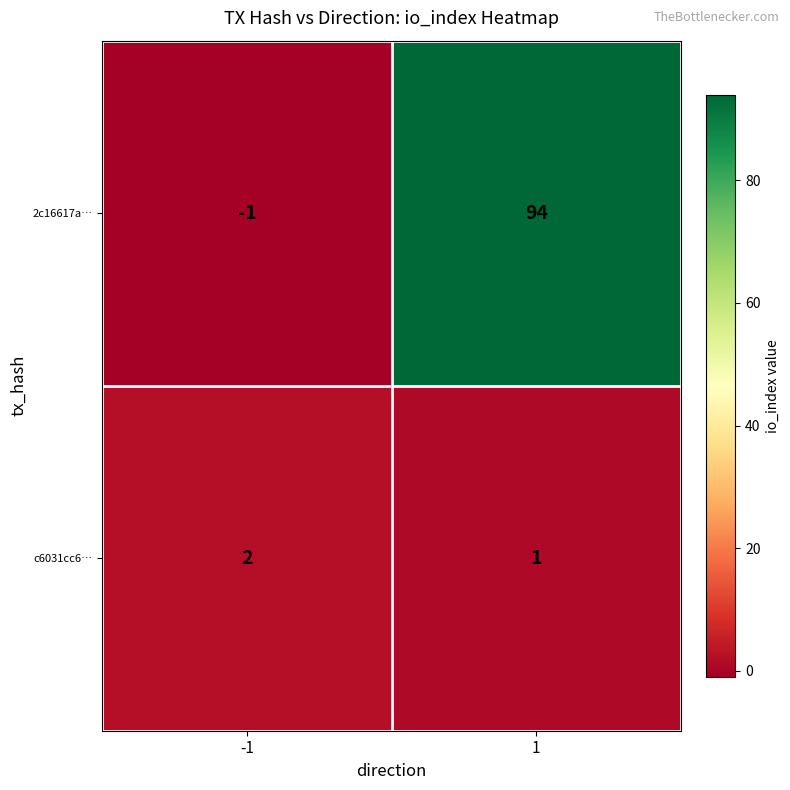

What is the difference between the highest and lowest values at 1?

93